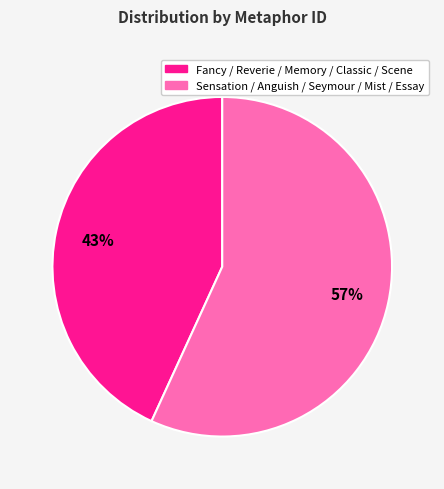

To the nearest percent, what is the difference between the largest and smallest slice percentages?

14%